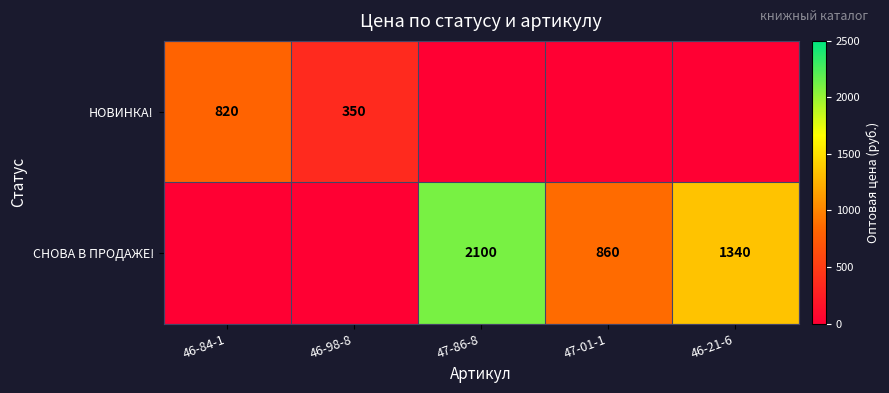

The СНОВА В ПРОДАЖЕ! series shows 860 at 47-01-1. True or false?

True